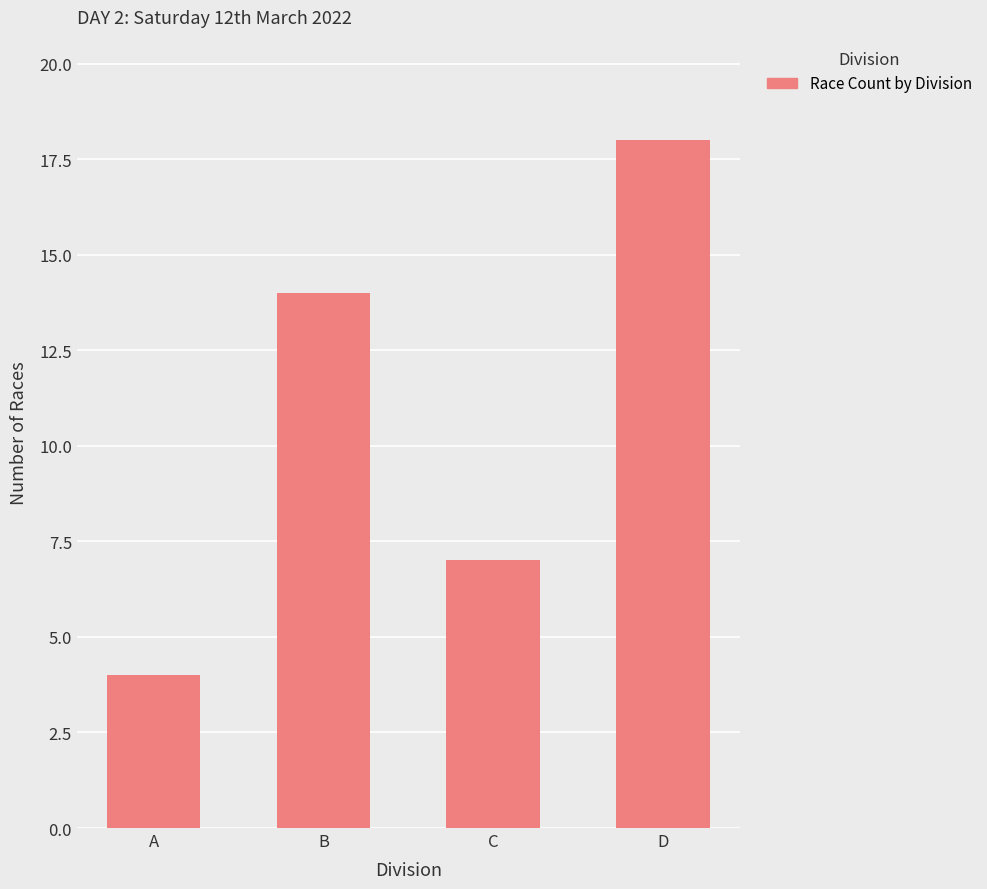

Does the chart contain stacked bars?

No